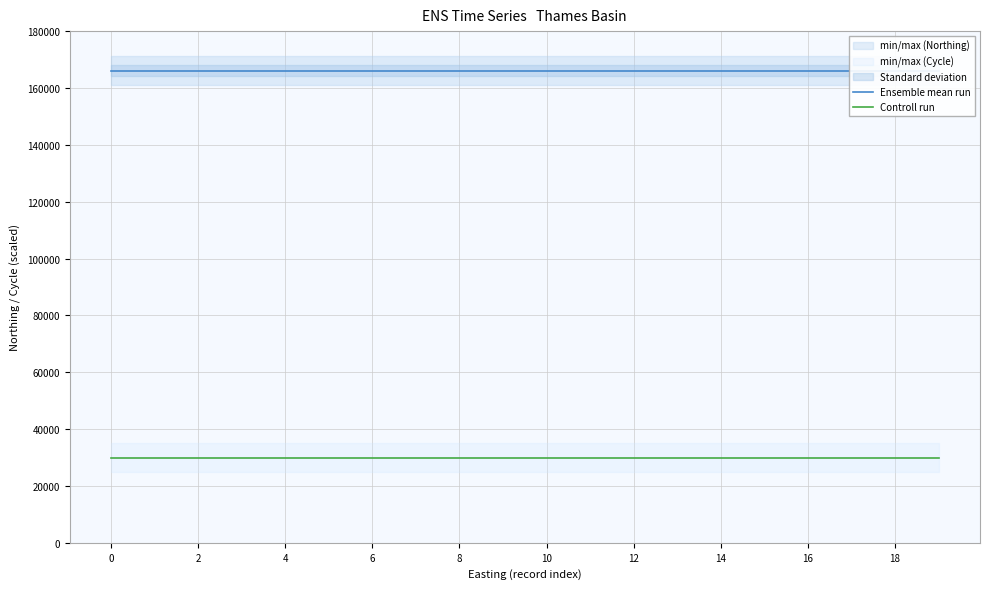

Is it true that Controll run equals 18596 at 19?

False